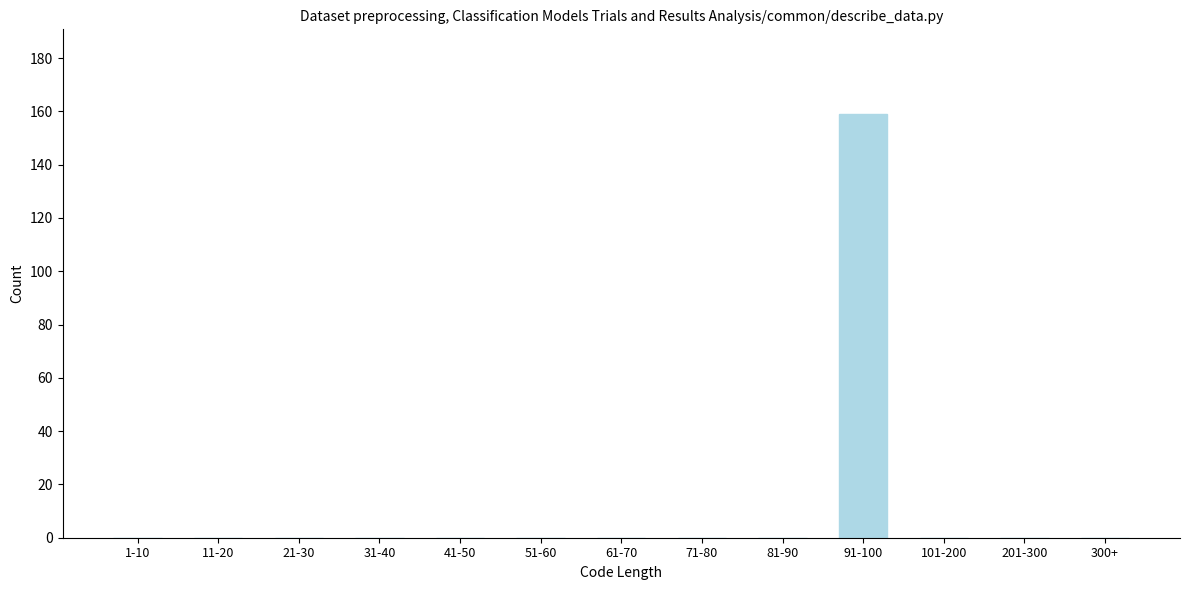

Reading left to right, what are all the values shown in this chart?

1-10=0	11-20=0	21-30=0	31-40=0	41-50=0	51-60=0	61-70=0	71-80=0	81-90=0	91-100=159	101-200=0	201-300=0	300+=0